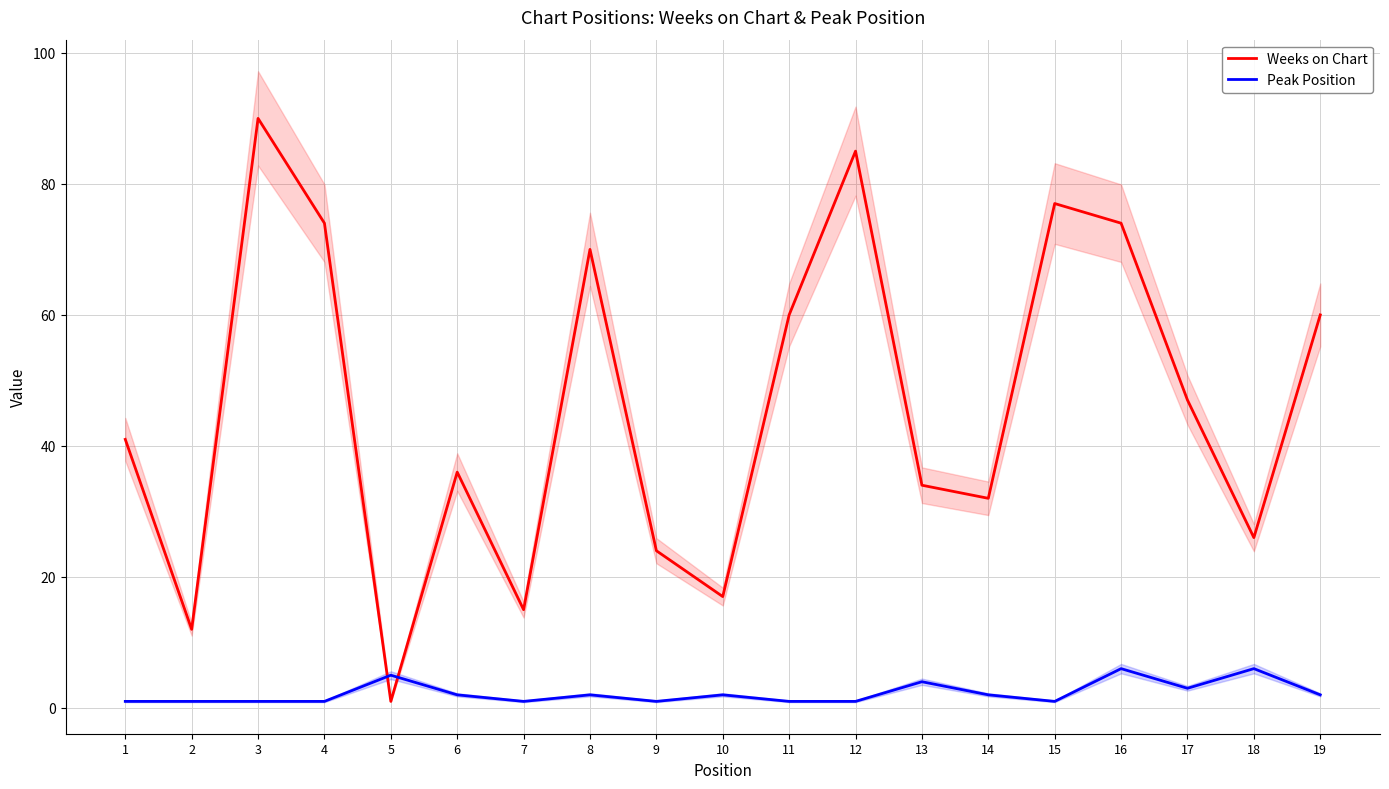

What is the minimum value for Weeks on Chart?

1